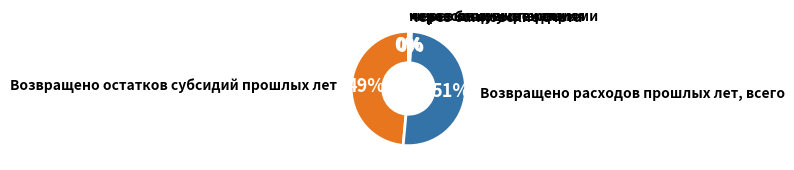

To the nearest percent, what is the difference between the largest and smallest slice percentages?

51%